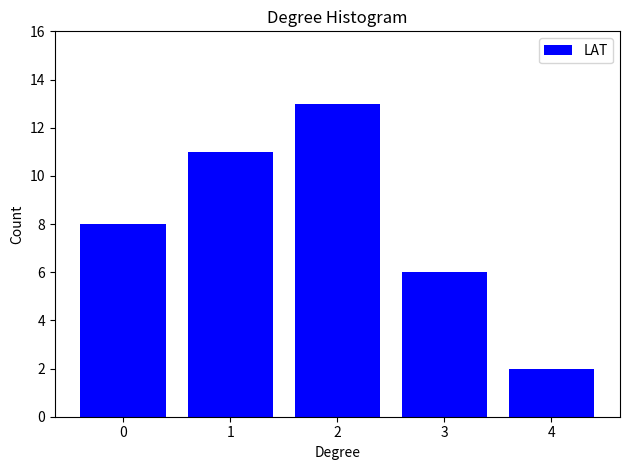

Reading left to right, transcribe all the data shown in this chart.

8	11	13	6	2